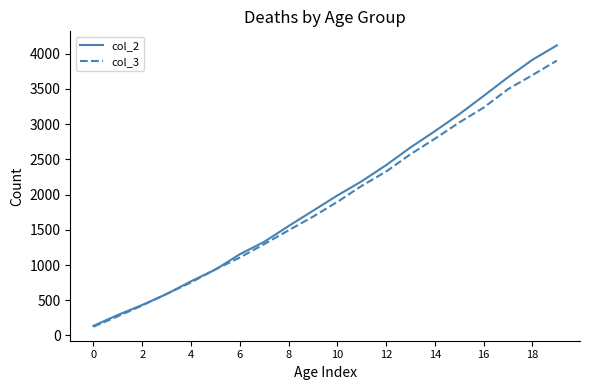

What is the lowest value of the col_2 series?

136